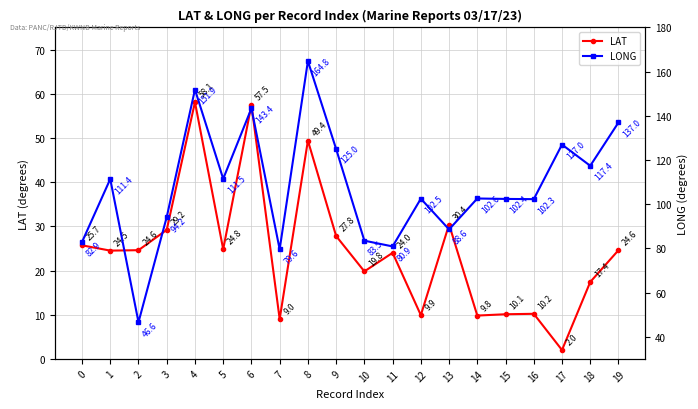

How many interior local valleys does the LONG series have?

7